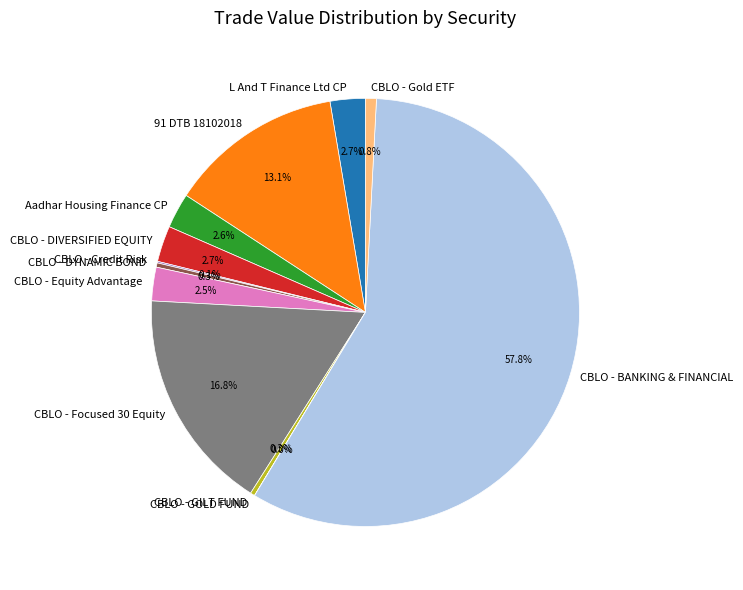

Does CBLO - Gold ETF account for over 50% of the chart?

No